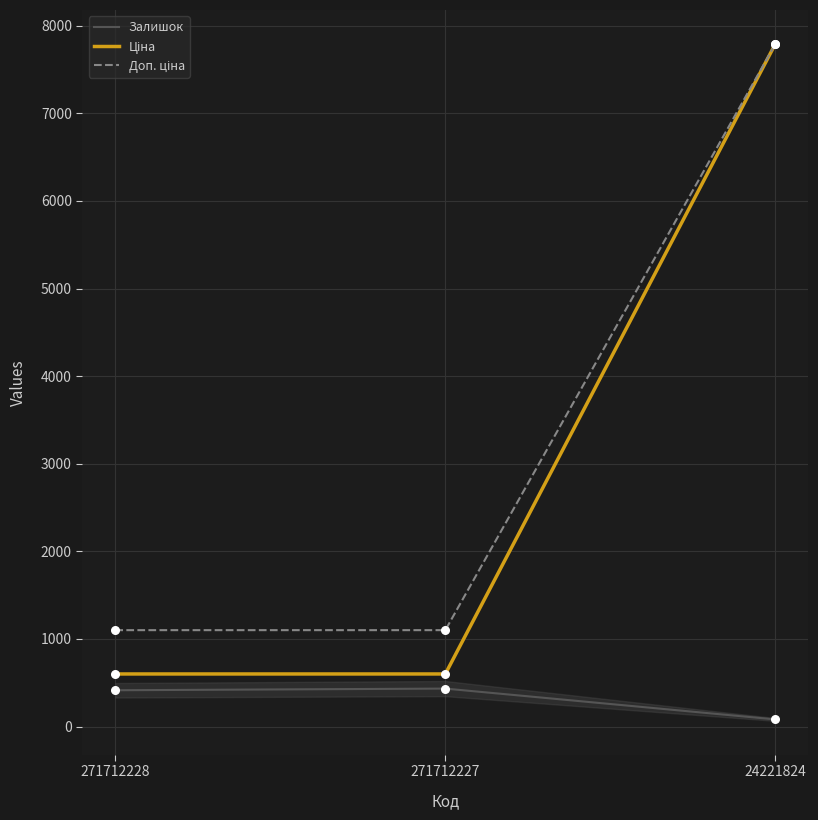

What is the difference between the highest and lowest values at 271712227?

667.0